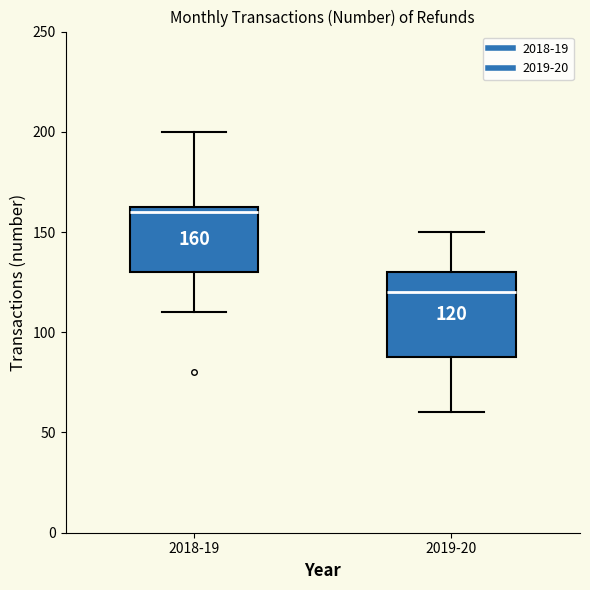

Which box is the tallest, from its lower edge to its upper edge?

2019-20